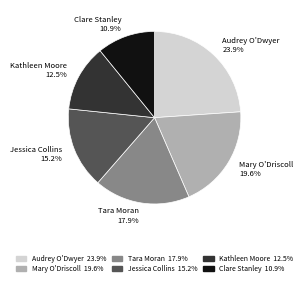

To the nearest percent, what is the combined percentage of Tara Moran and Jessica Collins?

33%